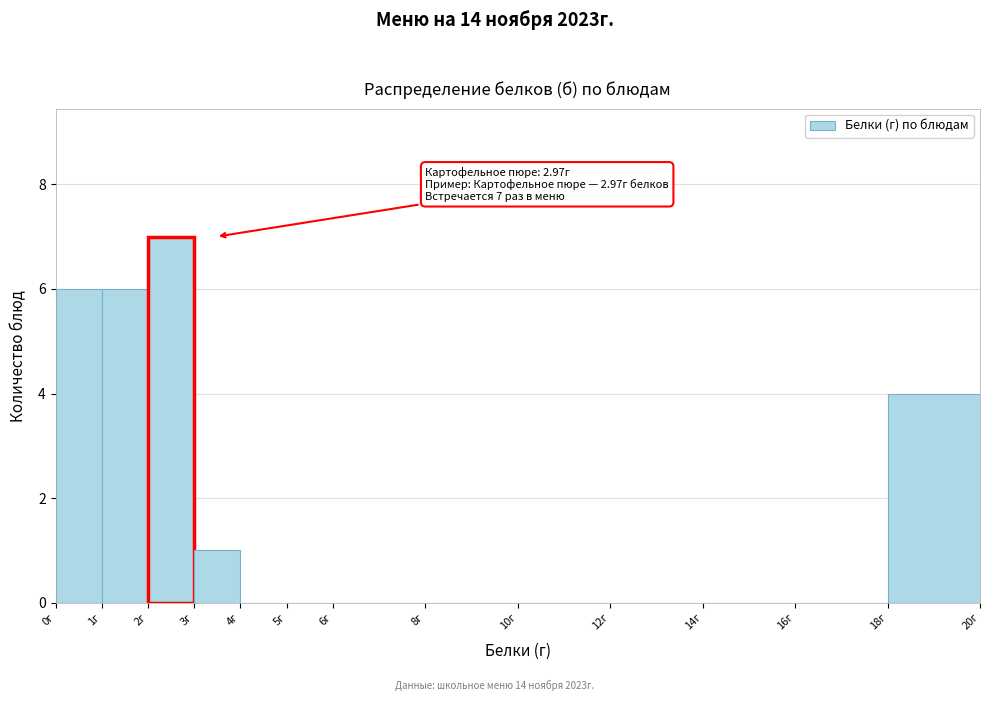

Which range on the x-axis has the tallest bar?

2 to 3